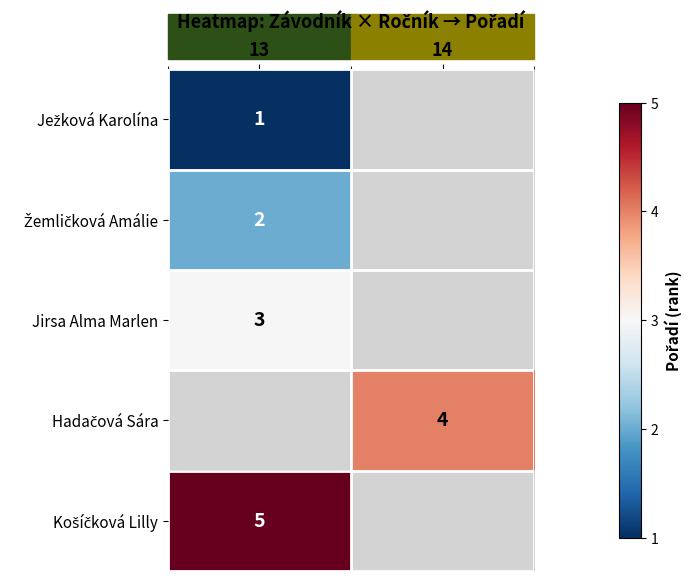

True or false: Jirsa Alma Marlen has a value of 3 at 13.

True